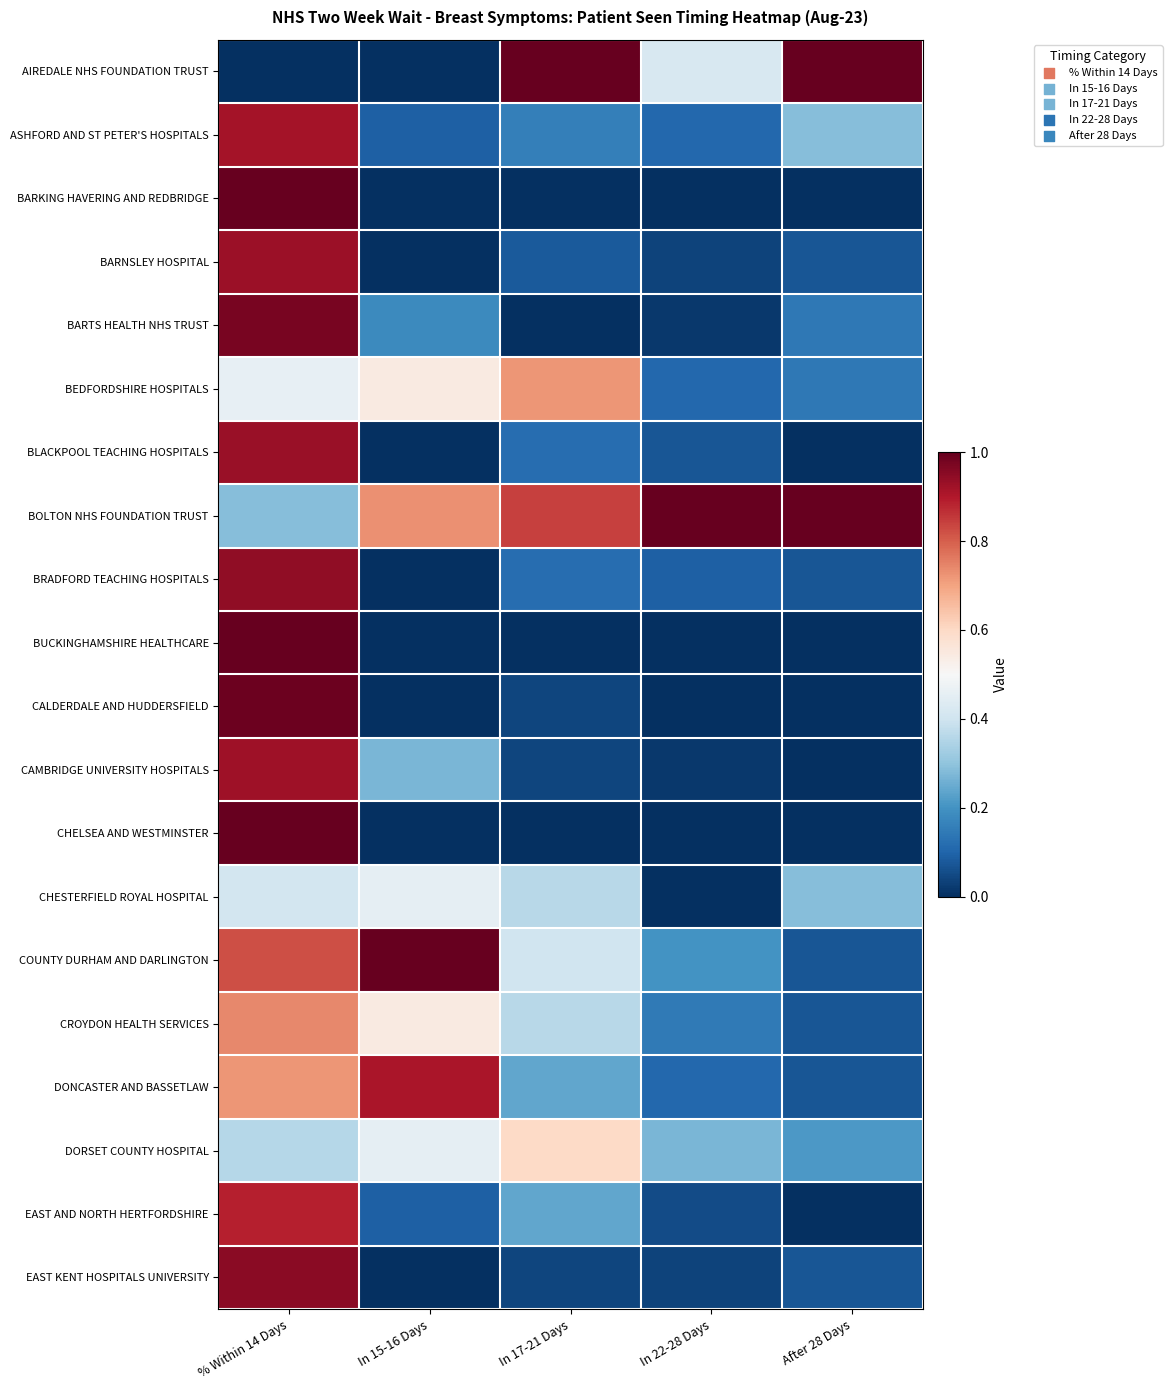

Which series changed the most between In 17-21 Days and In 22-28 Days?

BEDFORDSHIRE HOSPITALS